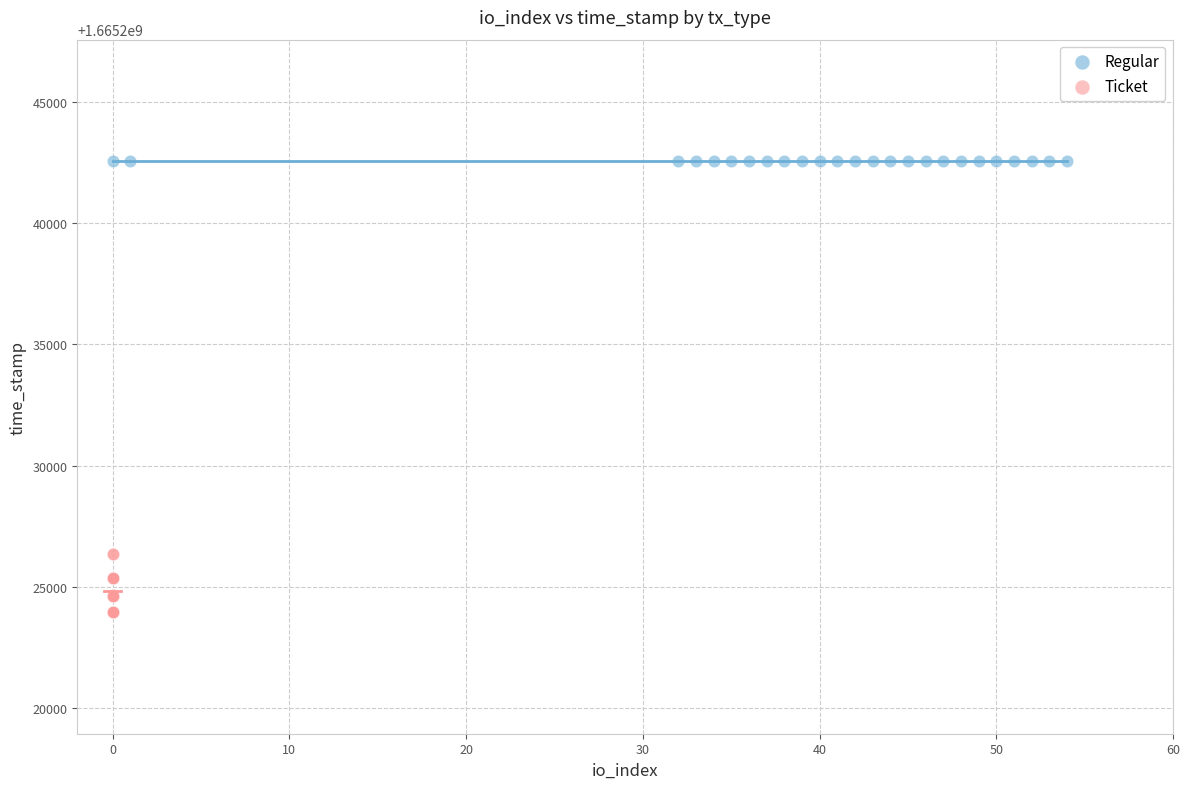

Which series contains the highest Y value?

Regular